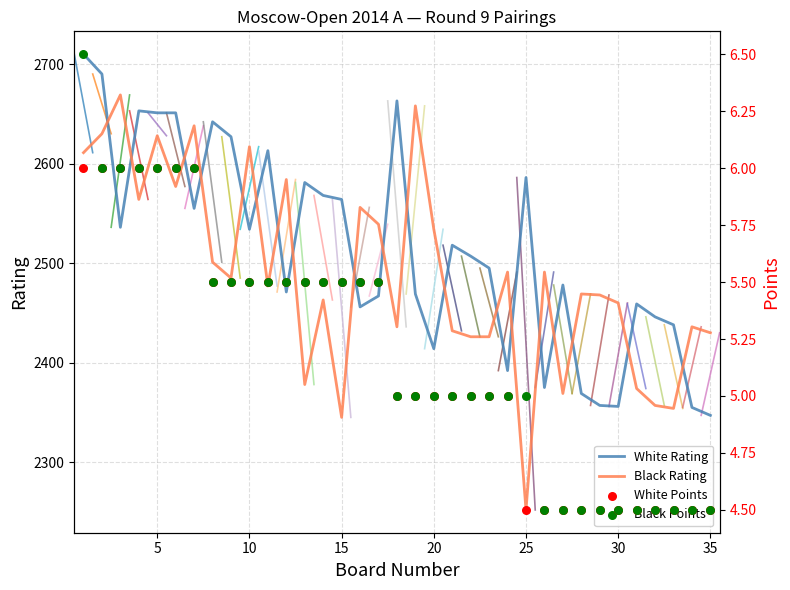

What are all the series names shown in the legend?

White Rating, Black Rating, White Points, Black Points